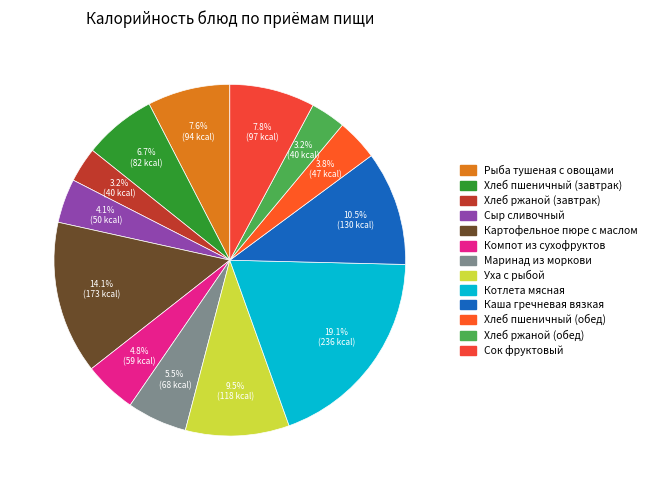

Count the number of slices in the pie.

13